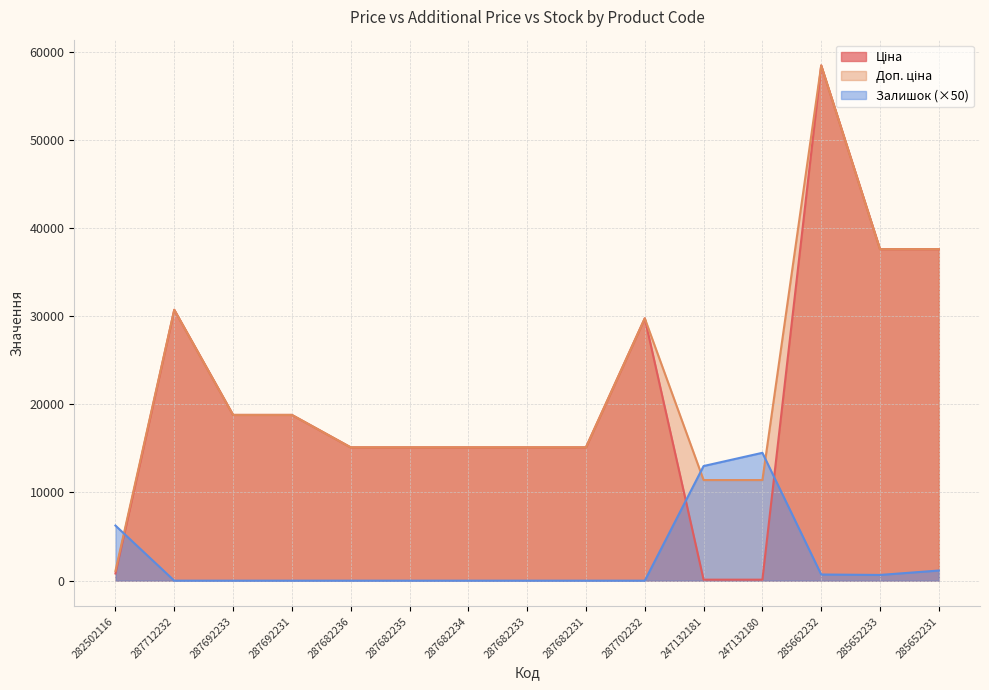

True or false: Доп. ціна and Ціна intersect in this chart.

False